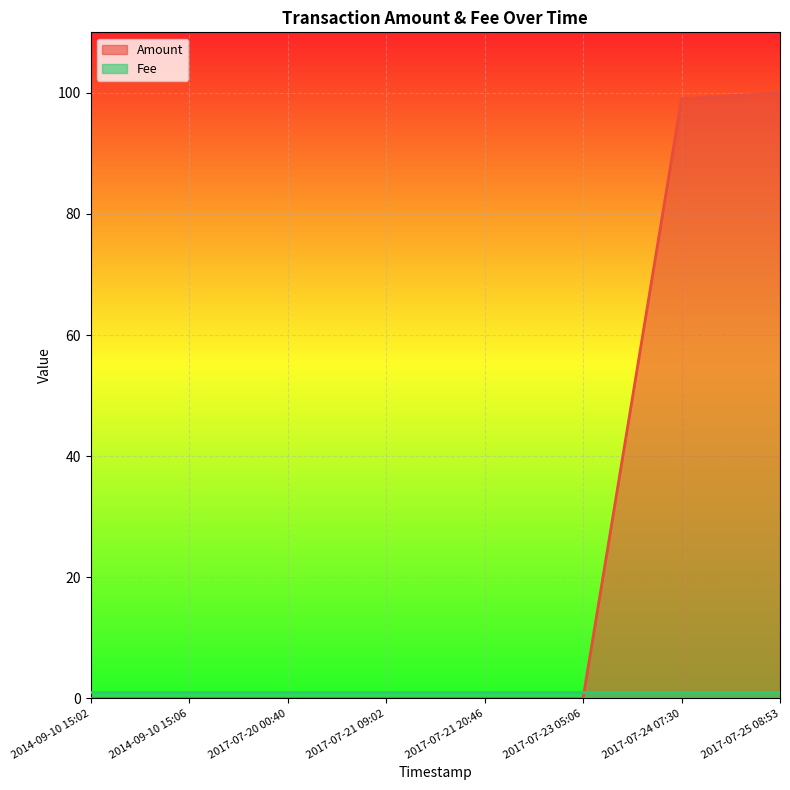

Which category has the lowest value across all series?

2014-09-10 15:02